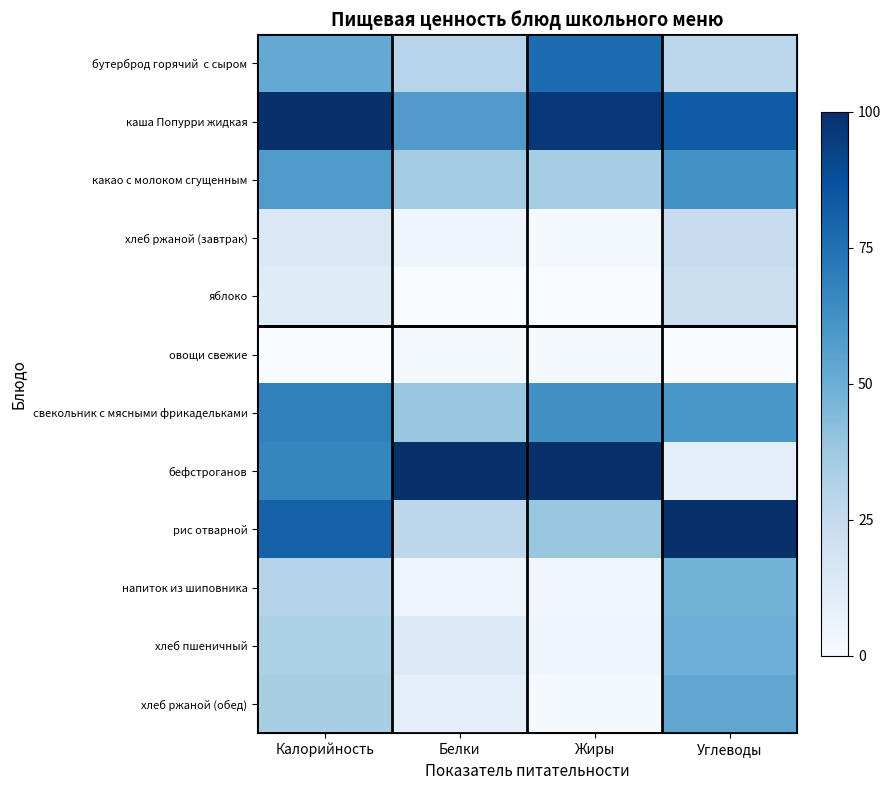

Which series has the largest range (max minus min)?

бефстроганов